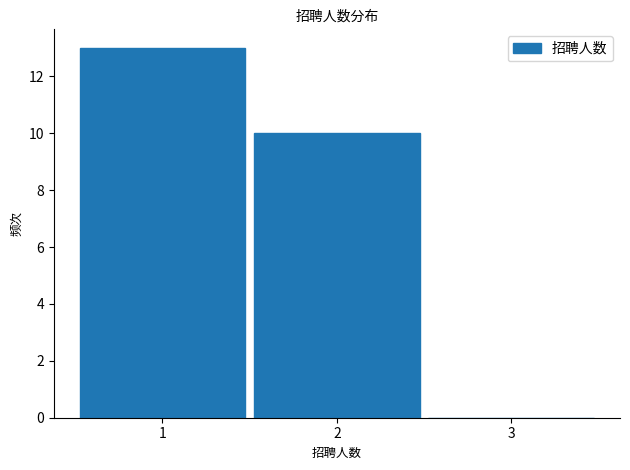

Reading left to right, list every bar in this chart as the range it spans on the x-axis followed by its height. The values are not printed on the chart, so give them approximately, as read against the axis.

0.5 to 1.5: 13
1.5 to 2.5: 10
2.5 to 3.5: 0